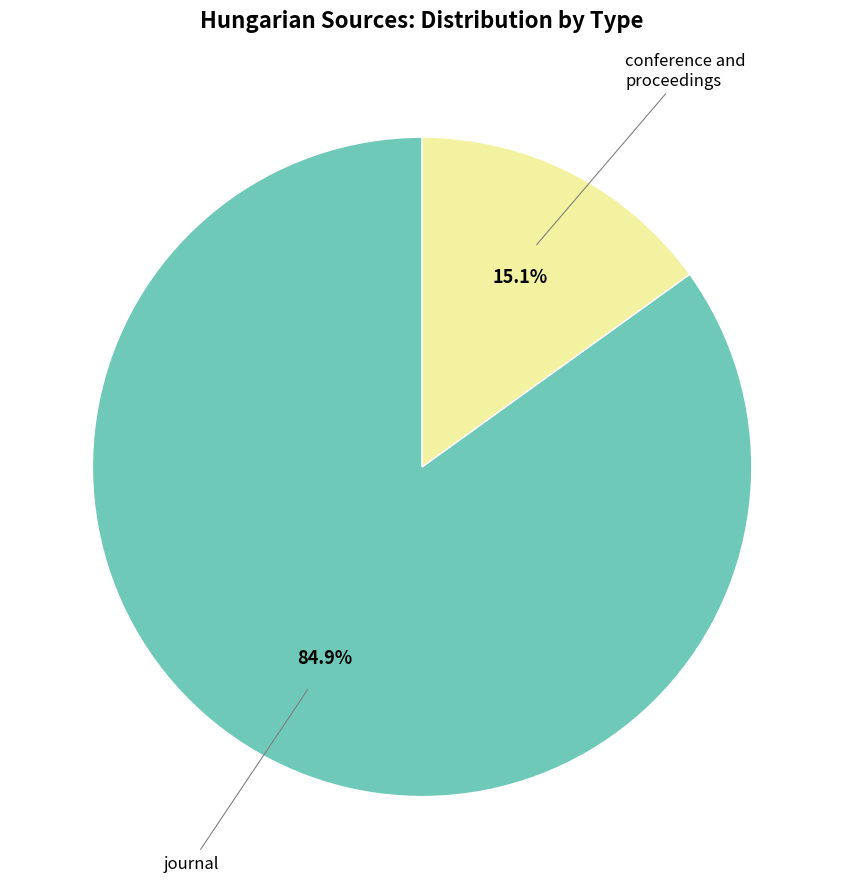

Count the number of slices in the pie.

2